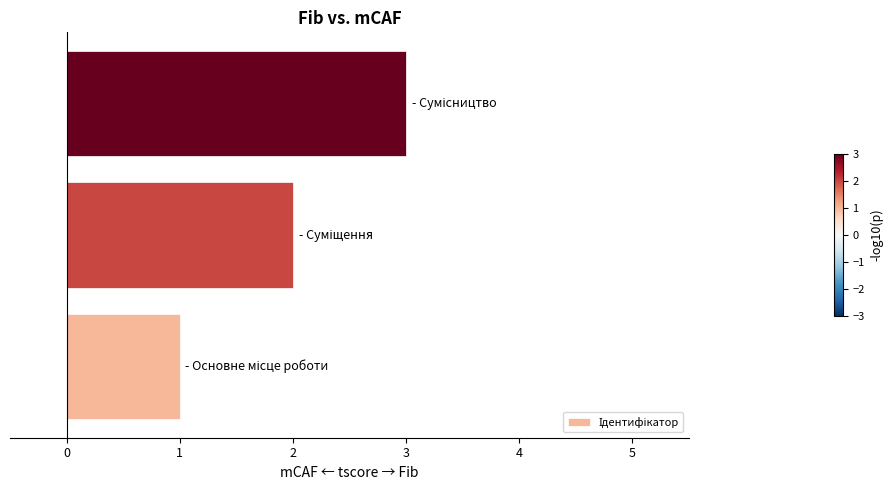

What is the sum of all values?

6